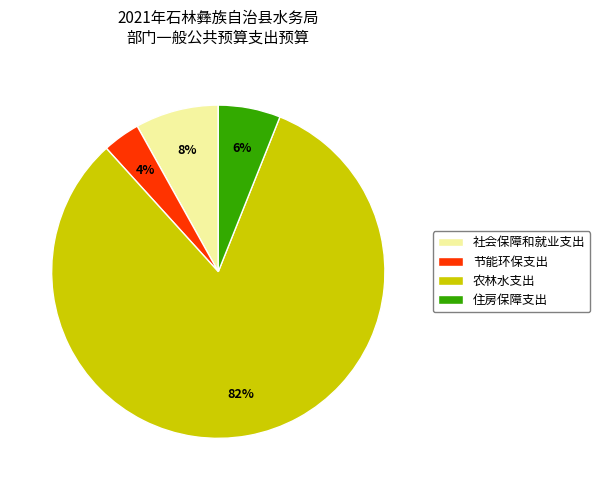

True or false: 社会保障和就业支出 accounts for 1% of the total.

False